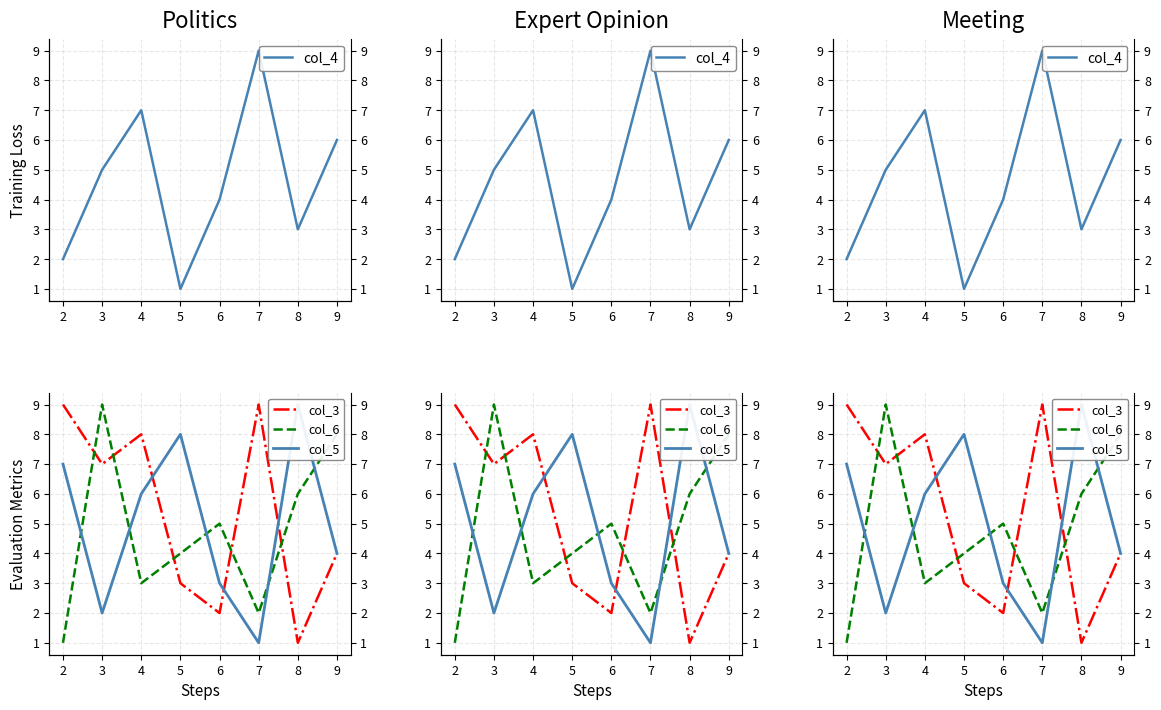

How many data points in col_3 are less than 7?

4